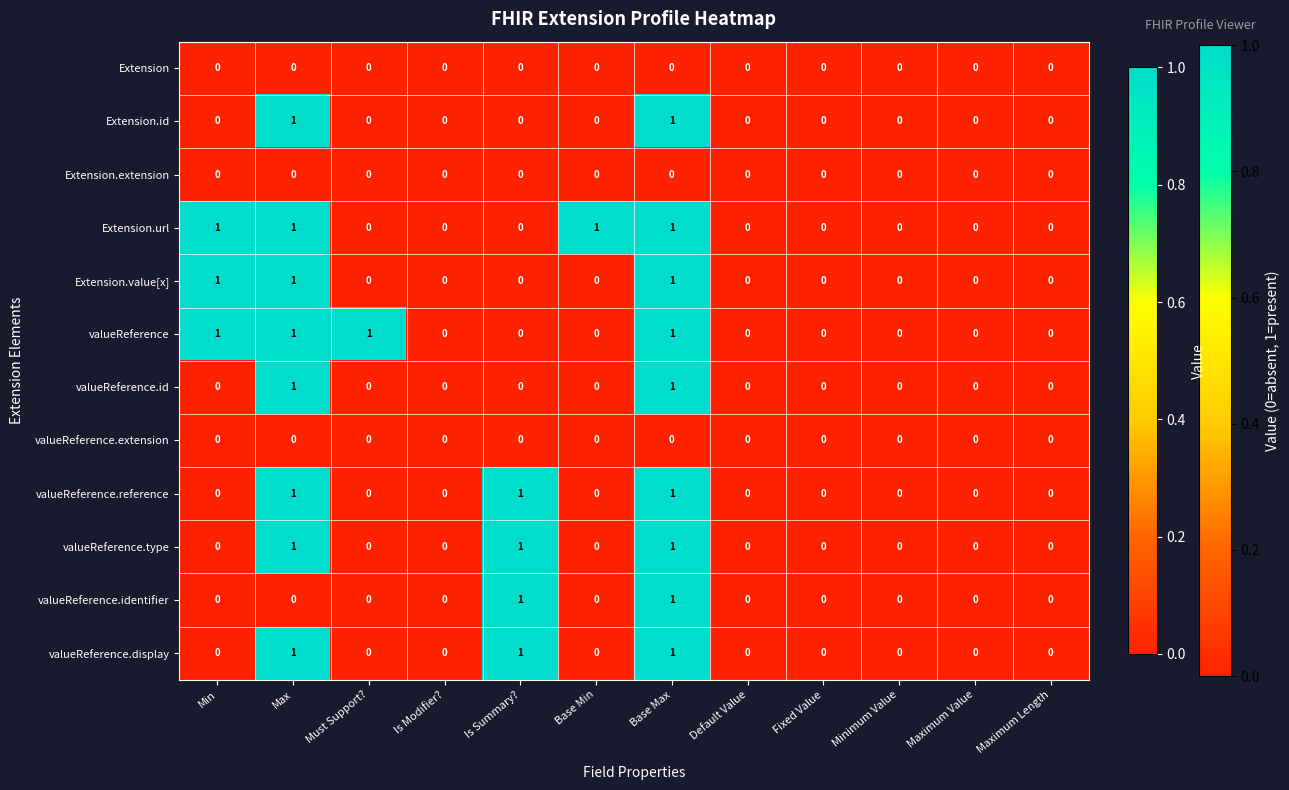

The Extension series shows 0 at Min. True or false?

True